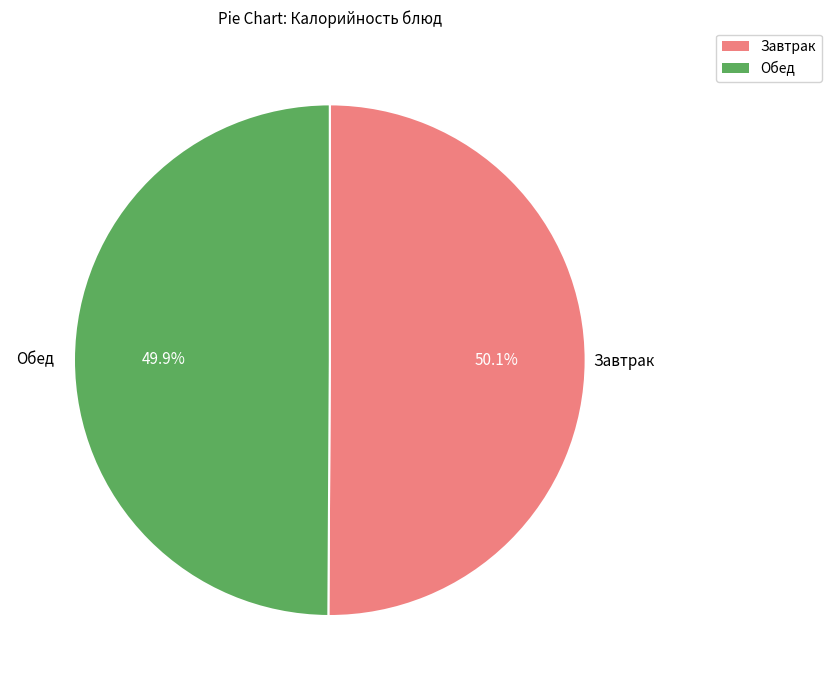

Approximately how many times larger is the value at Обед compared to Завтрак?

1.0